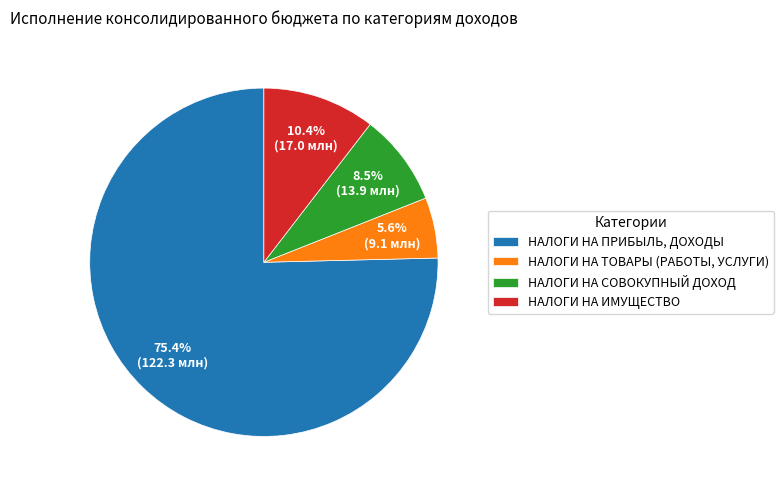

Approximately how many times larger is the value at НАЛОГИ НА ТОВАРЫ (РАБОТЫ, УСЛУГИ) compared to НАЛОГИ НА СОВОКУПНЫЙ ДОХОД?

0.7